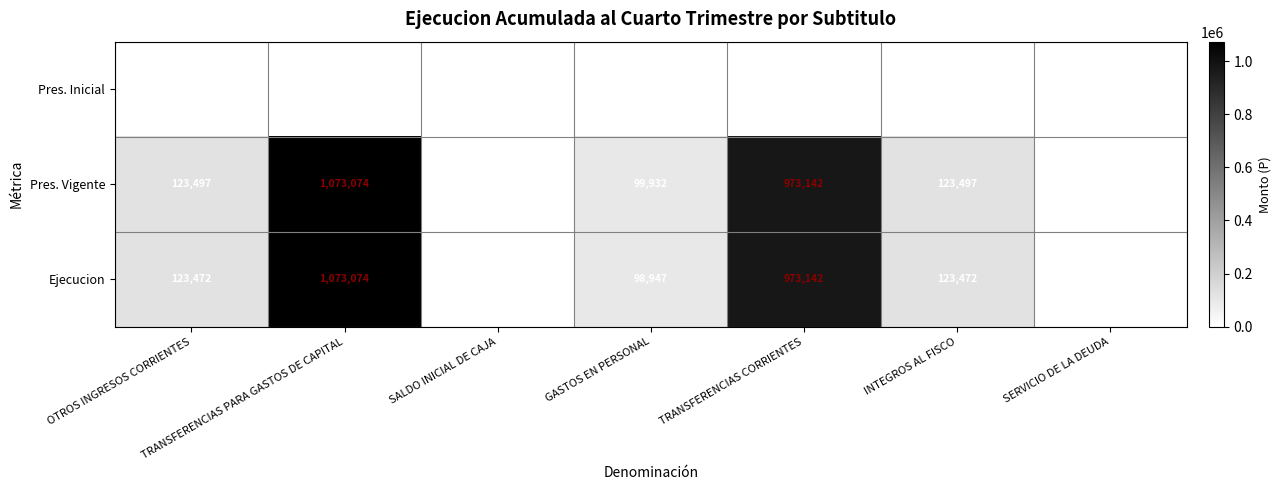

Which category has the highest value across all series?

TRANSFERENCIAS PARA GASTOS DE CAPITAL